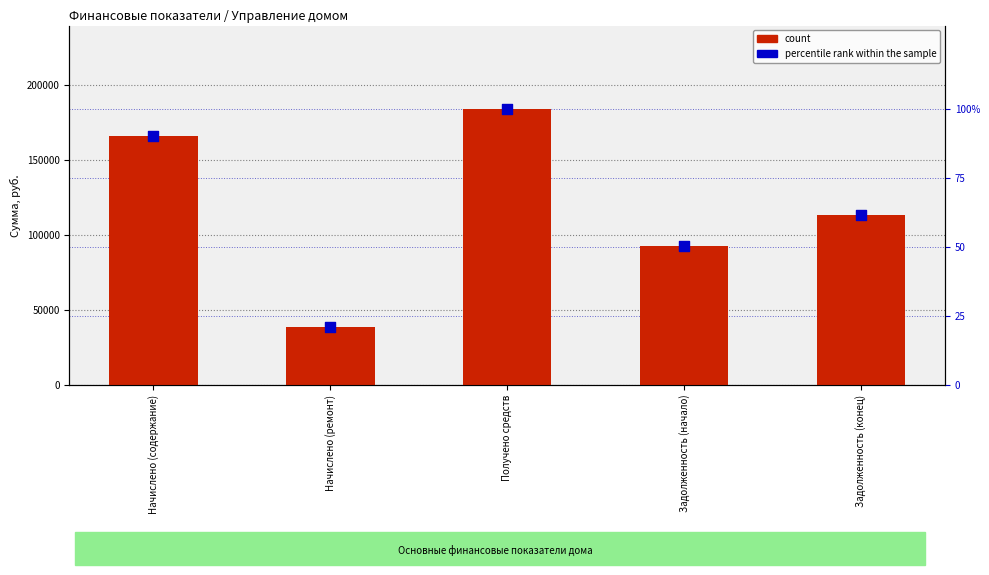

Which series reaches the minimum Y coordinate?

percentile rank within the sample